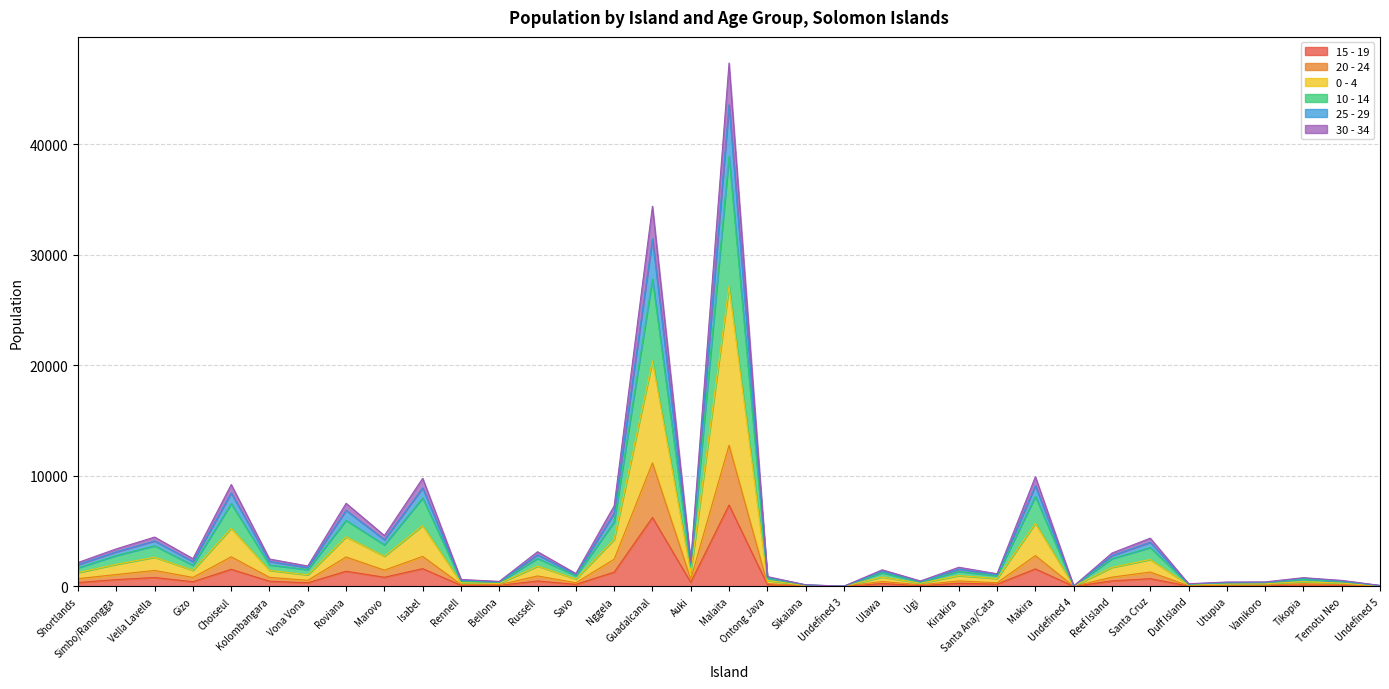

At which category is the sum across all series the highest?

Malaita